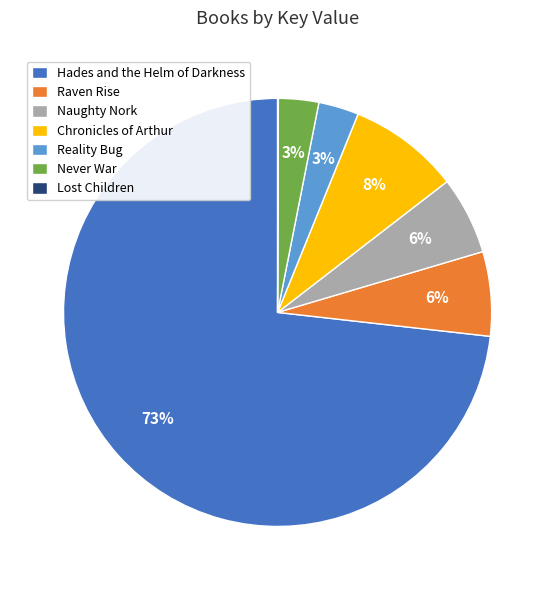

True or false: Never War accounts for 10% of the total.

False